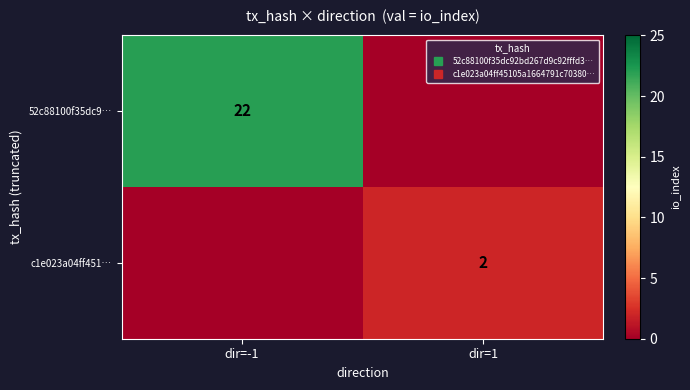

At which category does the chart reach its minimum across all series?

dir=1